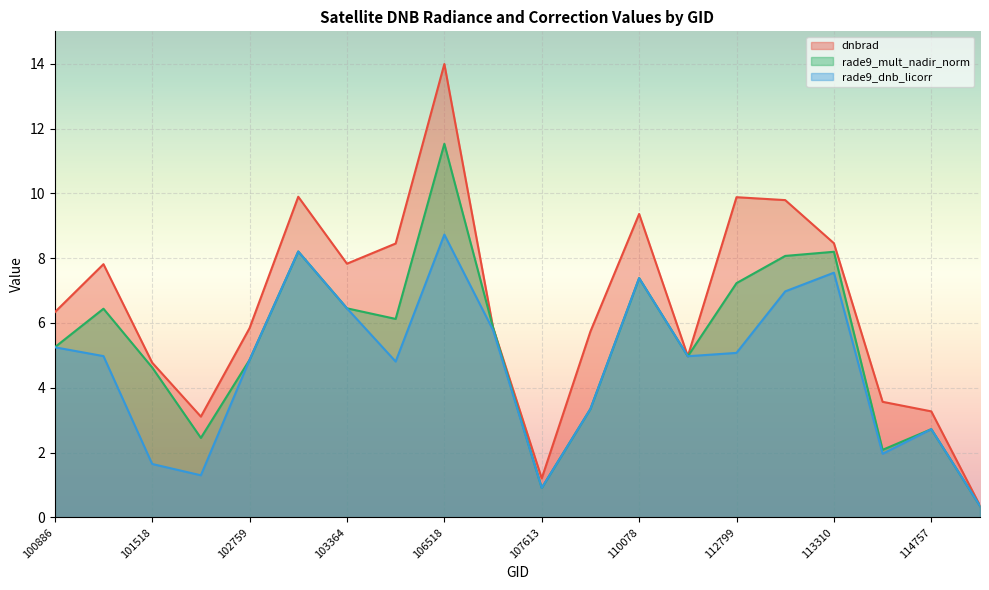

At which label does rade9_mult_nadir_norm first exceed 5?

100886